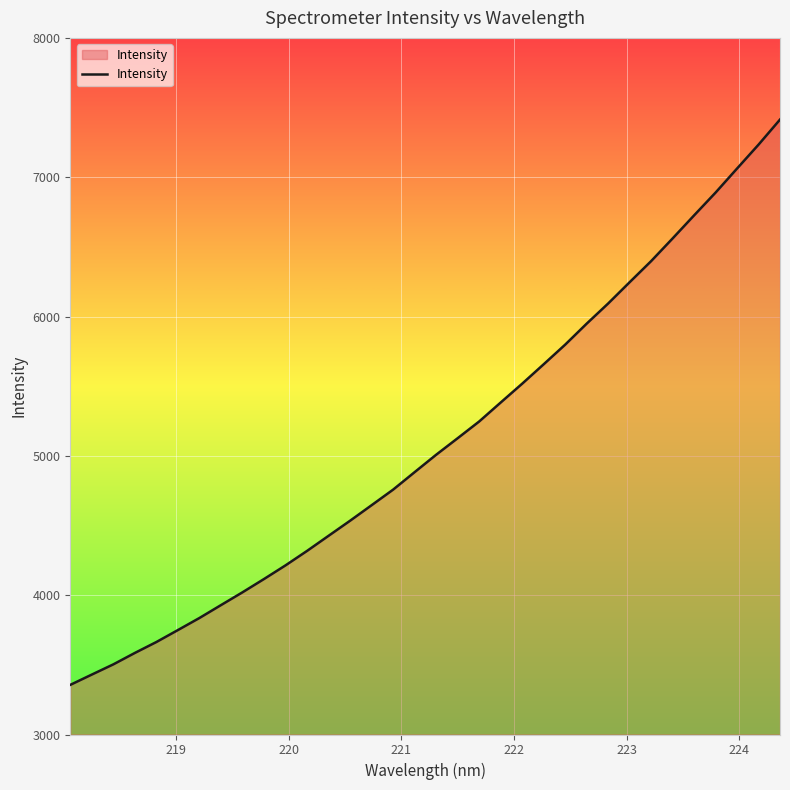

What is the smallest value displayed?

3356.2